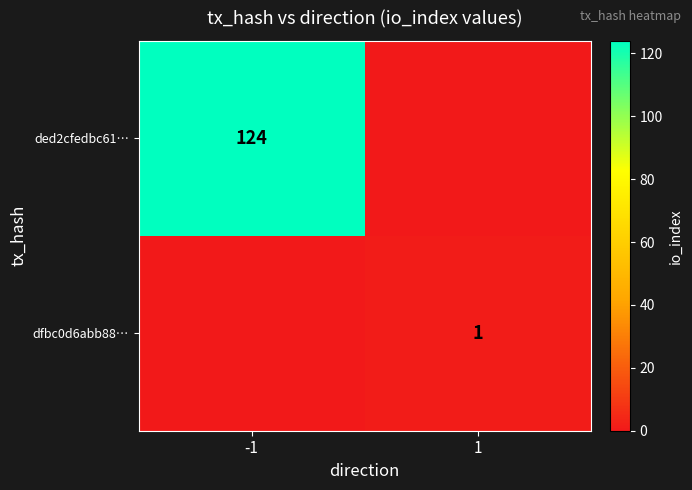

At how many categories does at least one series exceed 60?

1